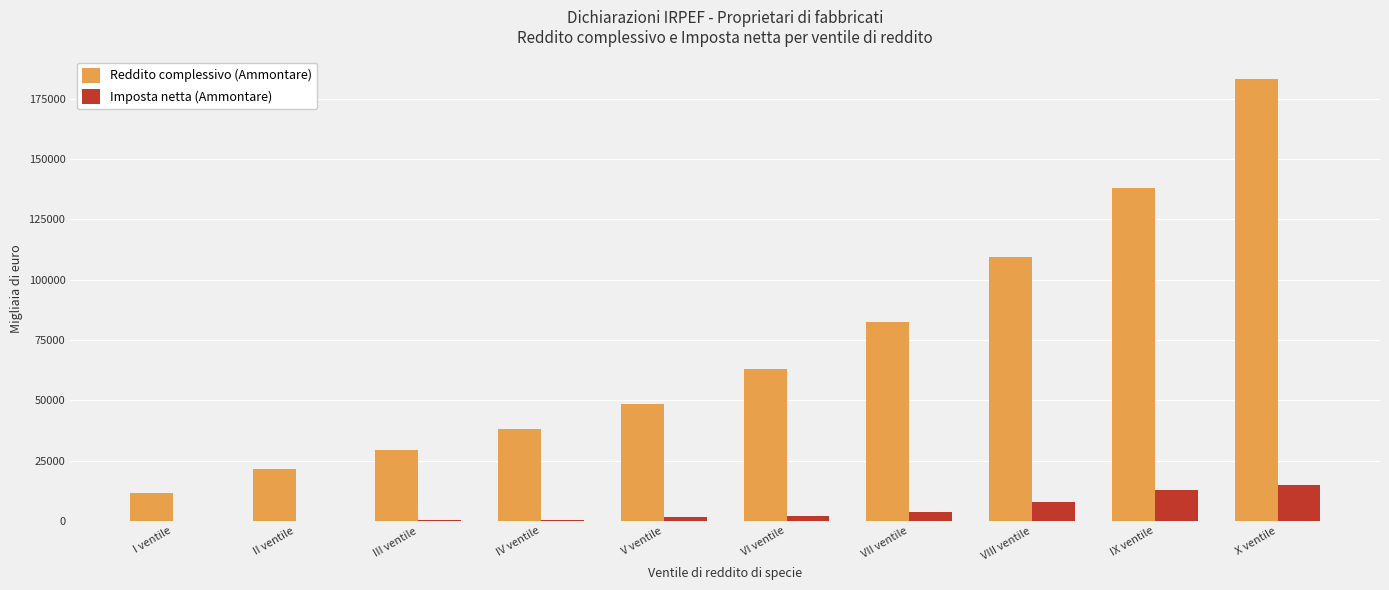

How many series are shown in this chart?

2